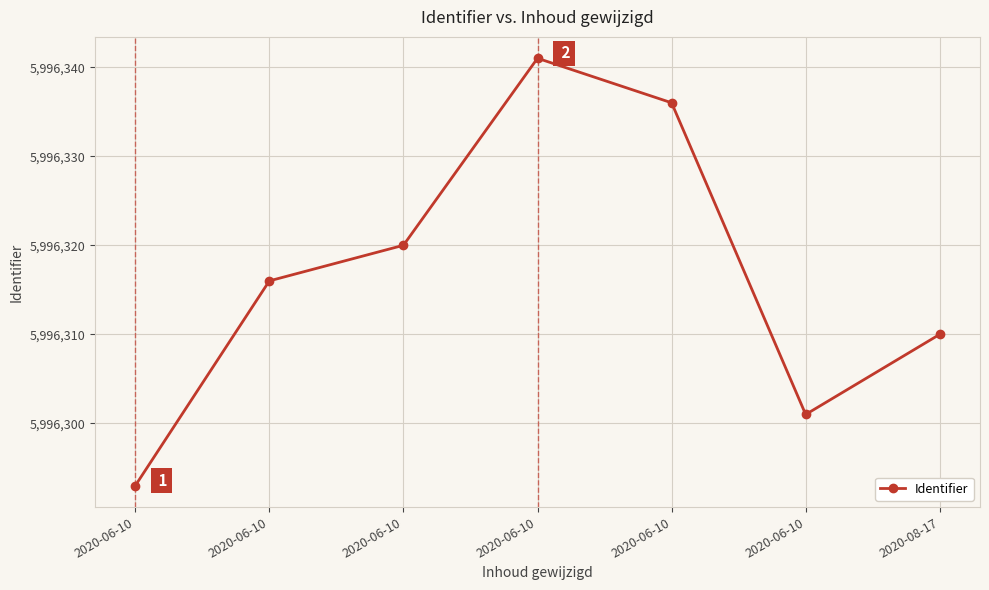

What is the approximate value at 2020-06-10, to the nearest 5?

5996315